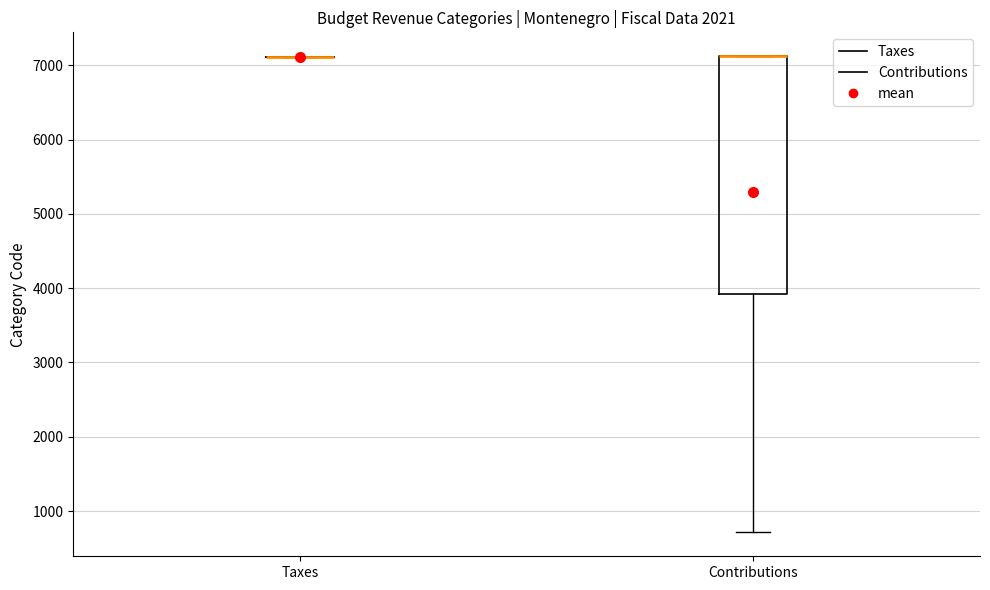

Reading left to right, read every box against the y-axis: the position of its median line, the range the box covers, and the ends of its whiskers. The values are not printed on the chart, so give them approximately, as read against the axis.

Taxes: box collapsed to a line at 7100, whiskers 7100 to 7100
Contributions: median 7100 (drawn on the box's upper edge), box 3900 to 7100, whiskers 700 to 7100